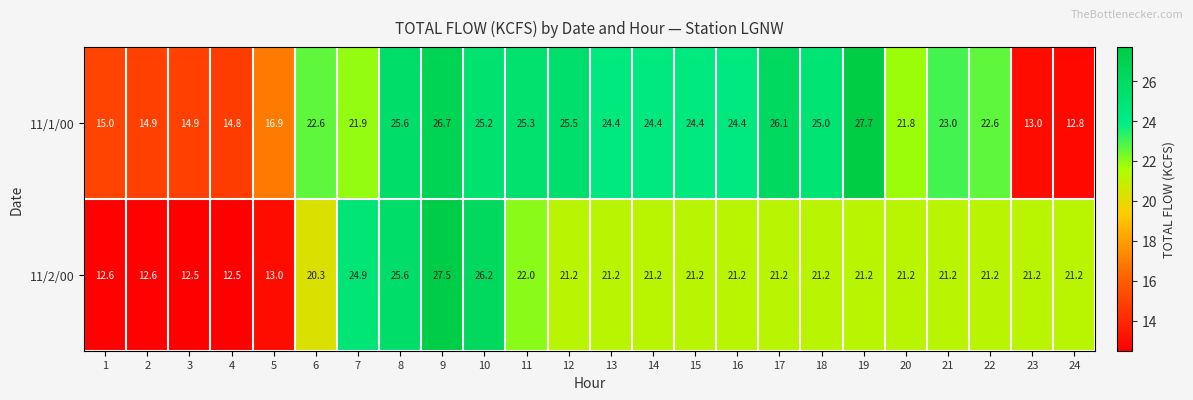

True or false: 11/2/00 has a value of 32.6 at 15.

False